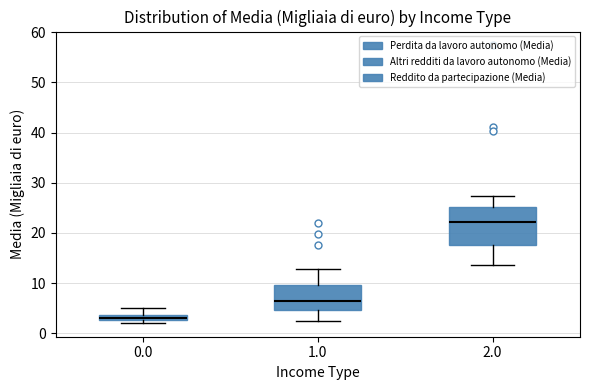

Which box's median line is the lowest?

0.0